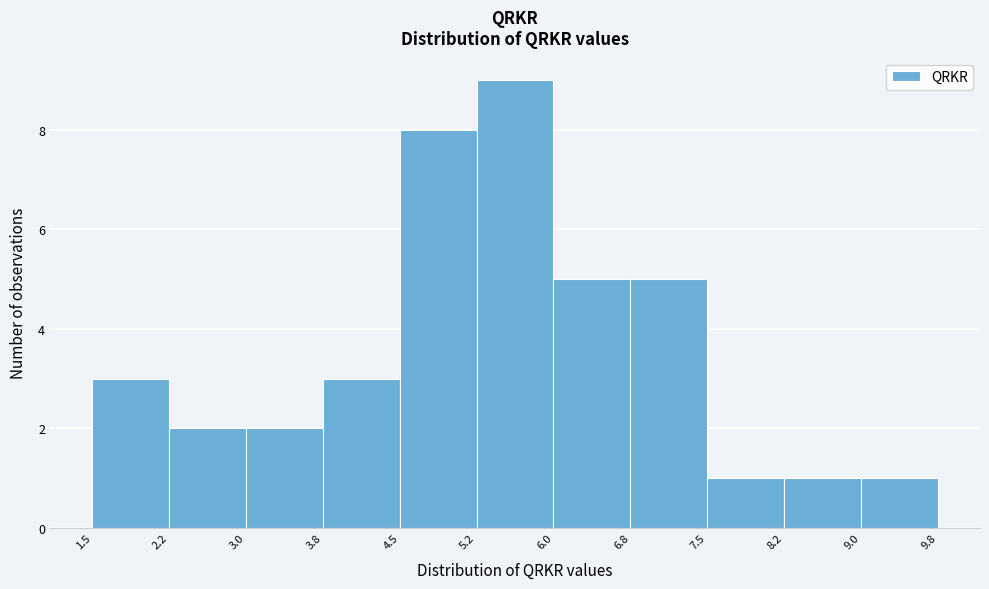

Reading left to right, list every bar in this chart as the range it spans on the x-axis followed by its height. The values are not printed on the chart, so give them approximately, as read against the axis.

1.5 to 2.2: 3
2.2 to 3.0: 2
3.0 to 3.8: 2
3.8 to 4.5: 3
4.5 to 5.2: 8
5.2 to 6.0: 9
6.0 to 6.8: 5
6.8 to 7.5: 5
7.5 to 8.2: 1
8.2 to 9.0: 1
9.0 to 9.8: 1